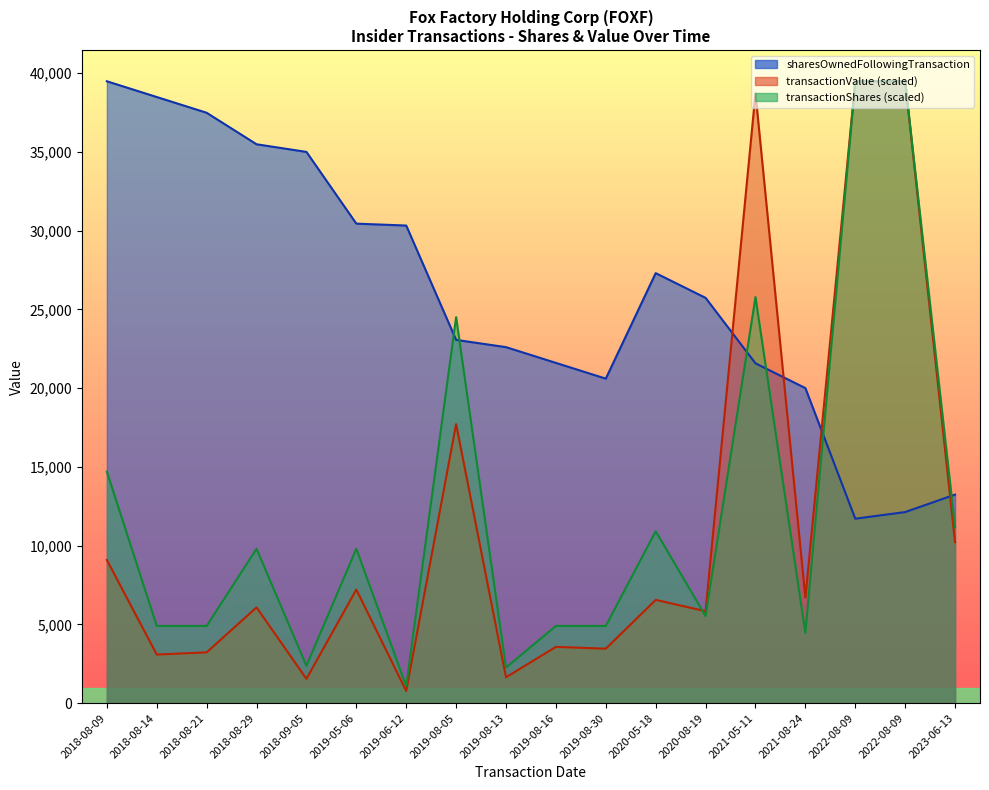

Which category has the highest value across all series?

2018-08-09